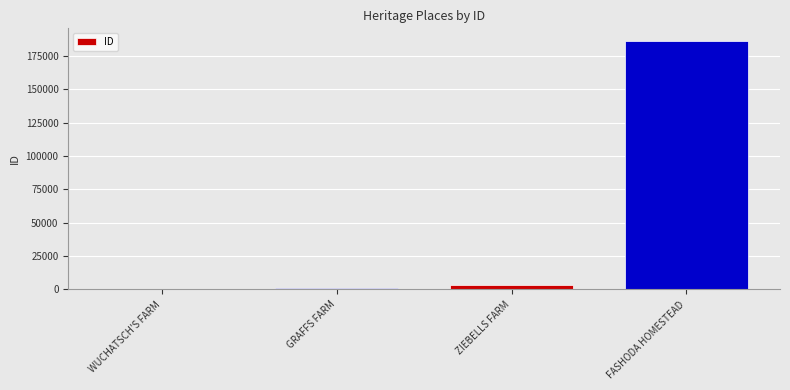

Which has a higher value, FASHODA HOMESTEAD or GRAFFS FARM?

FASHODA HOMESTEAD